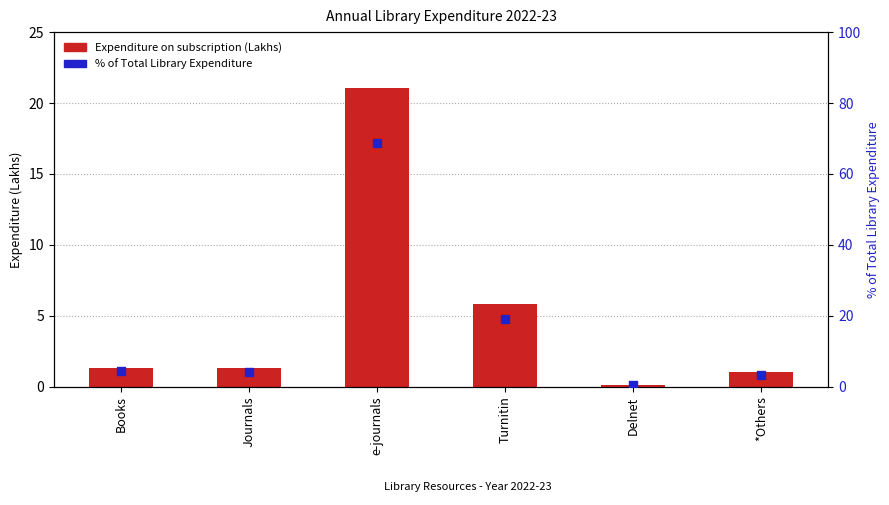

At which category is the sum across all series the highest?

e-journals